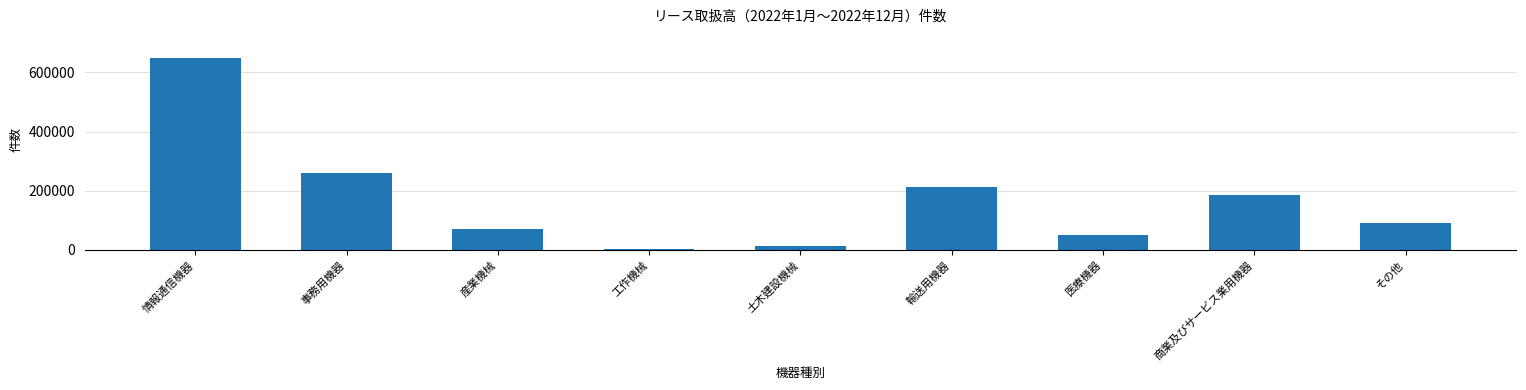

Which has a higher value, 産業機械 or 医療機器?

産業機械